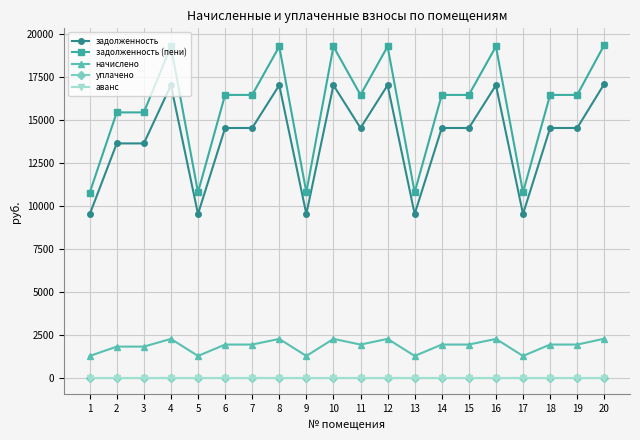

List the series in order of their peak value, highest first.

задолженность (пени), задолженность, начислено, уплачено, аванс